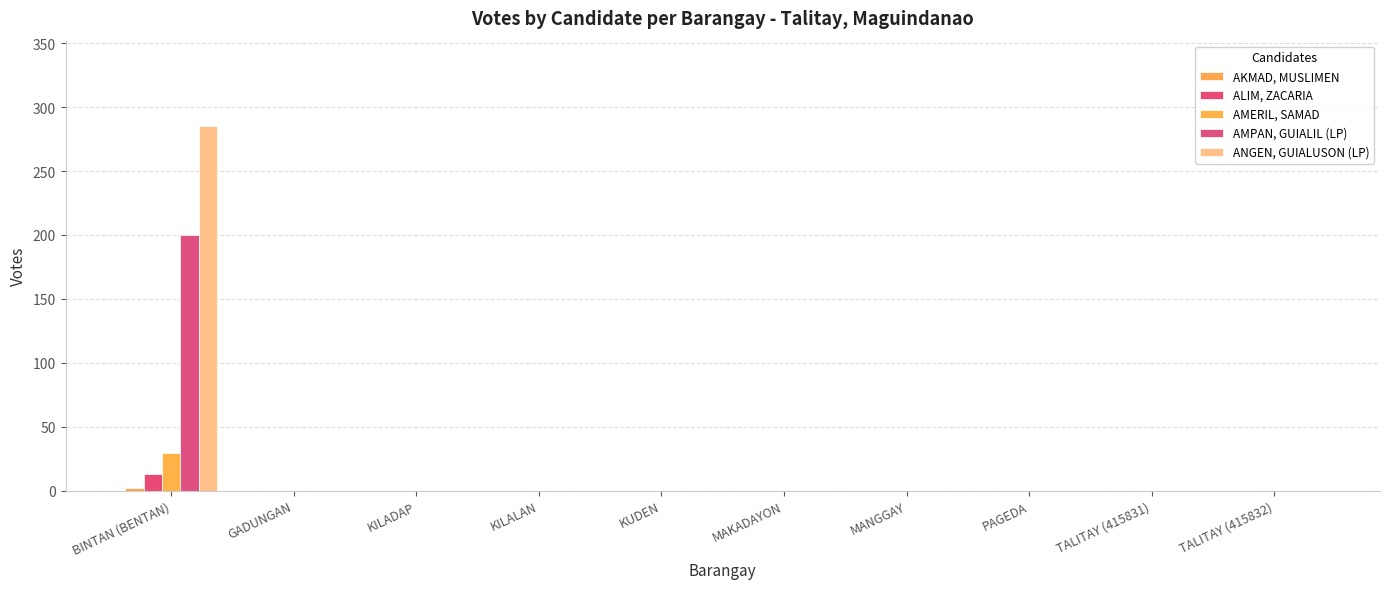

How many series are shown in this chart?

5